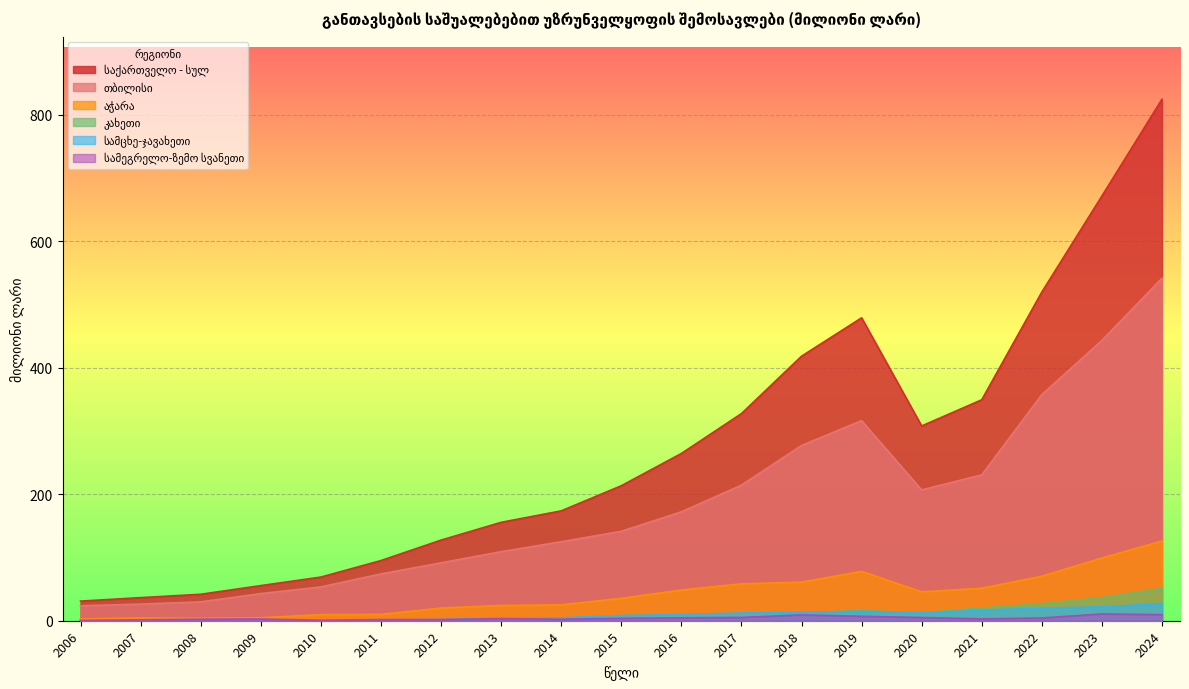

At which label does თბილისი reach its peak?

2024